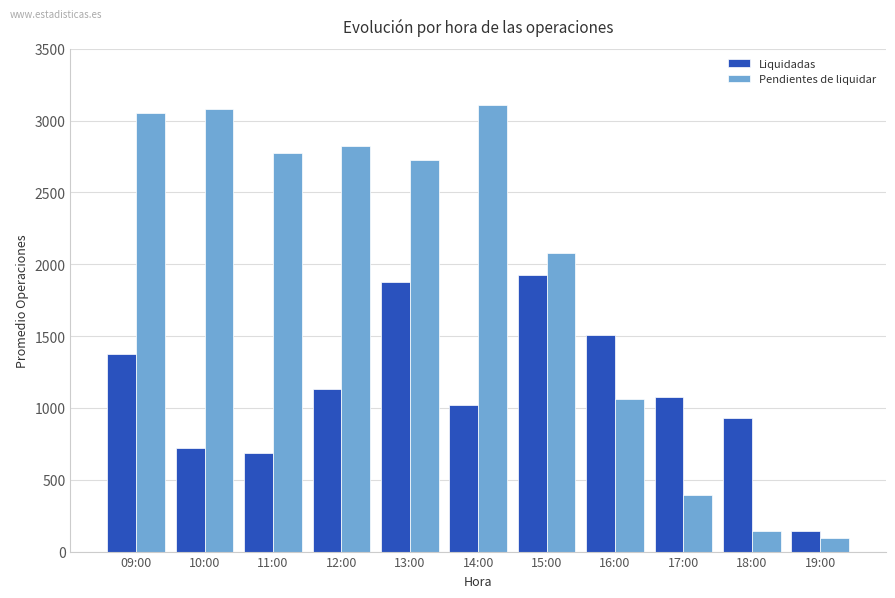

What is the sum of the Liquidadas values at 09:00 and 19:00?

1524.0